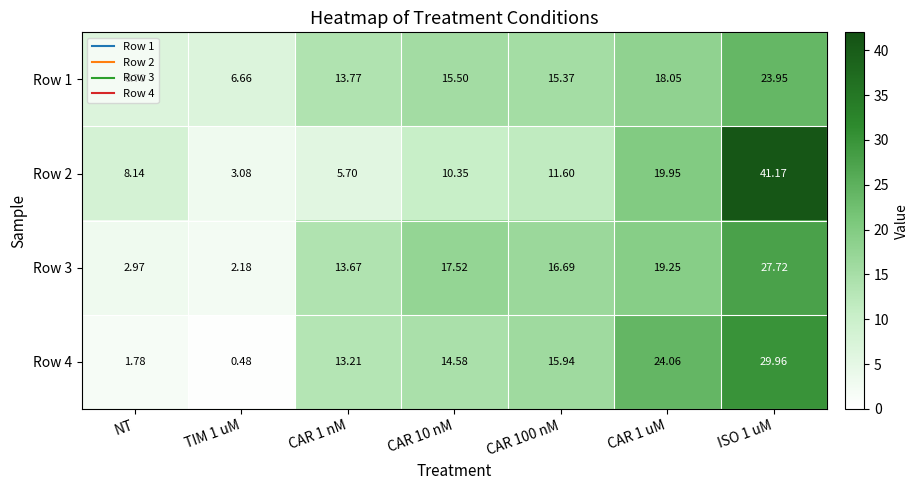

Is the value of Row 2 at TIM 1 uM greater than the value of Row 1 at CAR 10 nM?

No